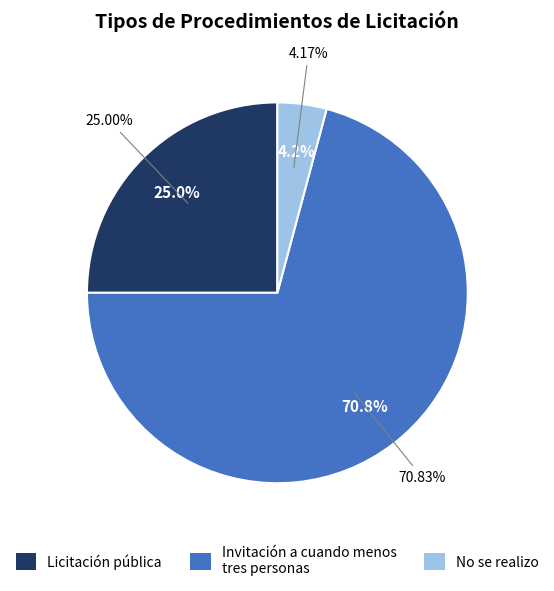

Rank the categories by value from highest to lowest.

Invitación a cuando menos tres personas, Licitación pública, No se realizo